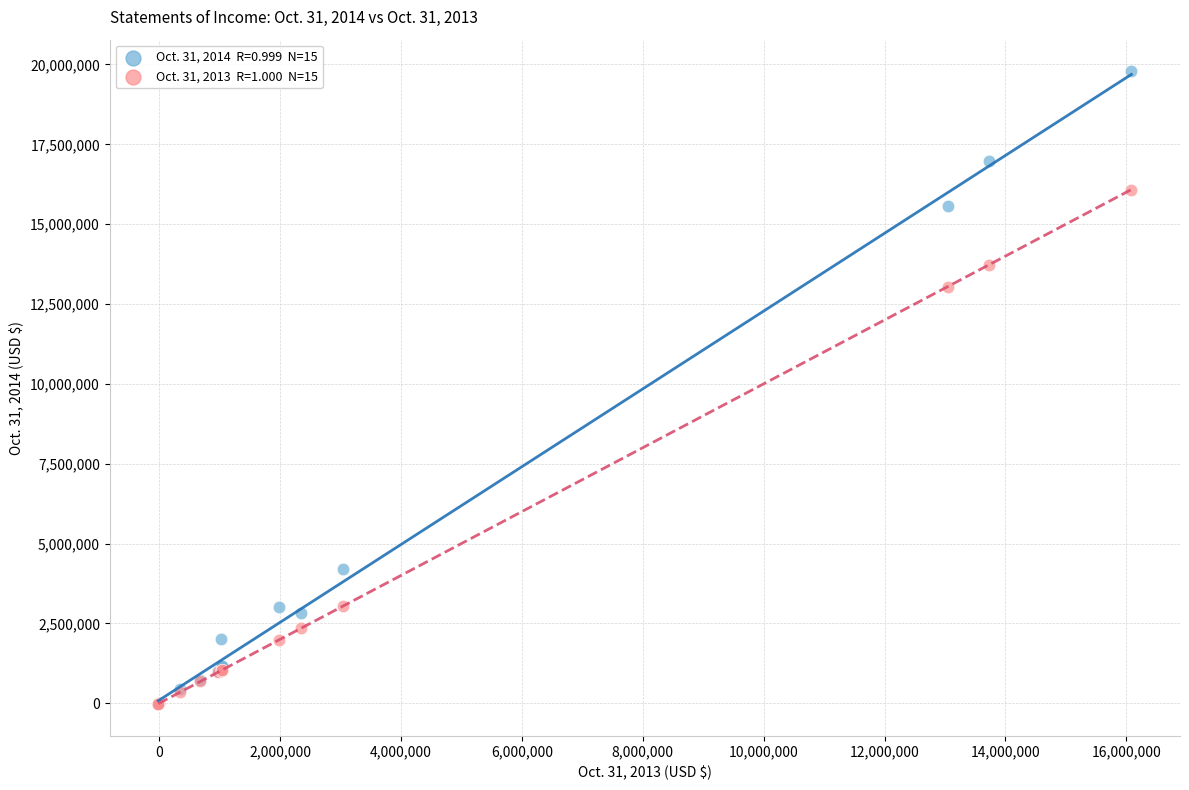

Across all series, what Y value is closest to 9874843?

13045001